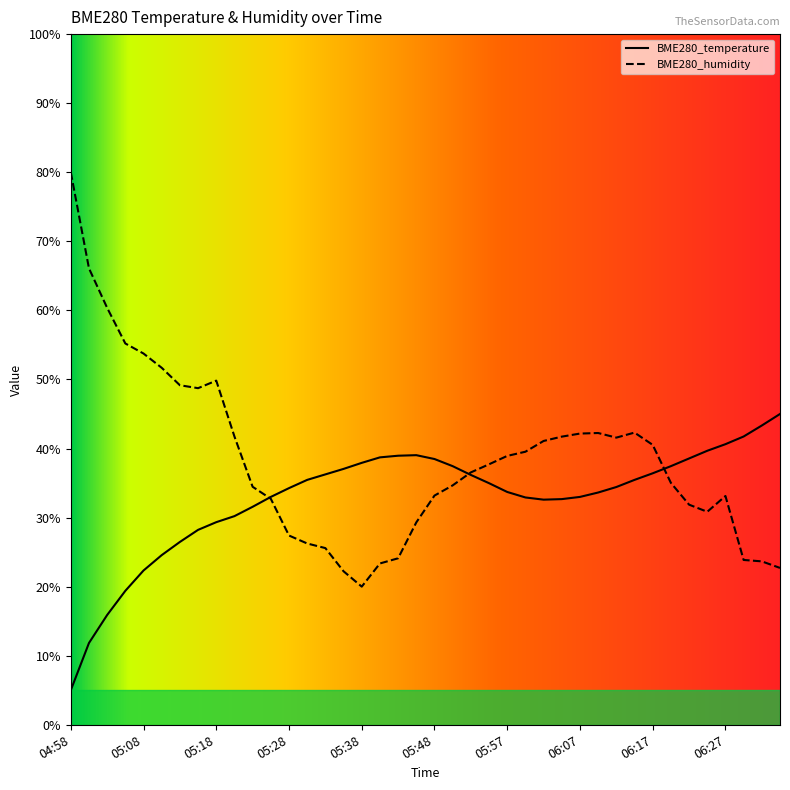

Reading right to left, transcribe all the data shown in this chart.

BME280_temperature: 06:35=45.0	06:32=43.3	06:30=41.7	06:27=40.6	06:25=39.7	06:22=38.6	06:20=37.4	06:17=36.4	06:15=35.5	06:12=34.4	06:10=33.6	06:07=33.0	06:05=32.7	06:02=32.6	06:00=32.9	05:57=33.7	05:55=35.0	05:53=36.2	05:50=37.4	05:48=38.5	05:45=39.0	05:43=39.0	05:40=38.7	05:38=37.9	05:35=37.0	05:33=36.3	05:30=35.5	05:28=34.3	05:25=33.0	05:23=31.6	05:20=30.2	05:18=29.3	05:15=28.2	05:13=26.5	05:10=24.6	05:08=22.3	05:05=19.4	05:03=15.9	05:00=11.8	04:58=5.0
BME280_humidity: 06:35=22.7	06:32=23.7	06:30=23.9	06:27=33.1	06:25=30.8	06:22=31.9	06:20=35.0	06:17=40.5	06:15=42.3	06:12=41.6	06:10=42.2	06:07=42.2	06:05=41.7	06:02=41.1	06:00=39.5	05:57=38.9	05:55=37.7	05:53=36.5	05:50=34.7	05:48=33.2	05:45=29.3	05:43=24.1	05:40=23.4	05:38=20.0	05:35=22.2	05:33=25.6	05:30=26.2	05:28=27.4	05:25=32.7	05:23=34.5	05:20=41.7	05:18=49.8	05:15=48.7	05:13=49.2	05:10=51.7	05:08=53.8	05:05=55.2	05:03=60.4	05:00=66.1	04:58=80.0